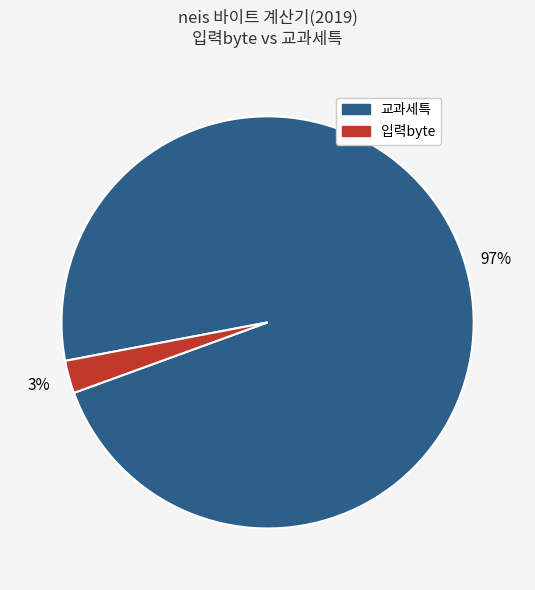

Which has a higher value, 입력byte or 교과세특?

교과세특